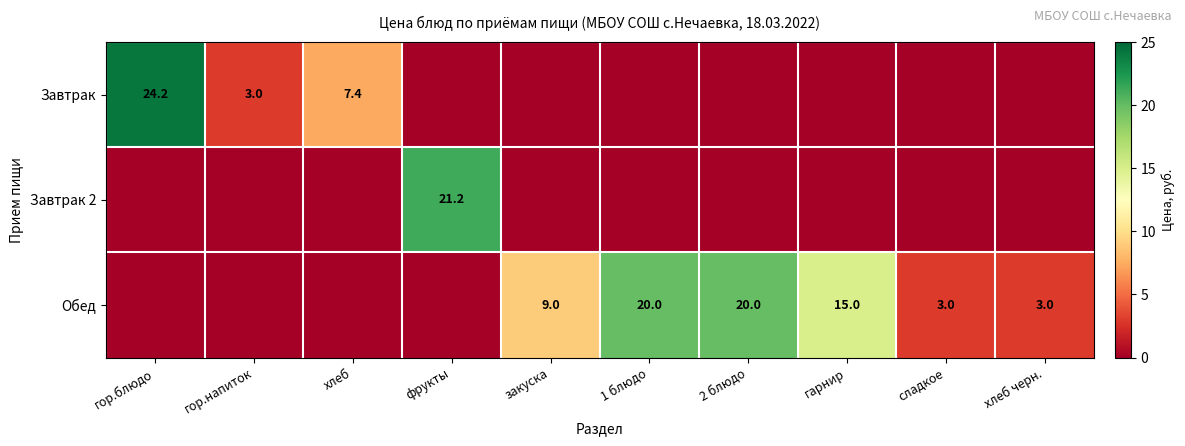

The value of Обед at гарнир is 15.0. True or false?

True